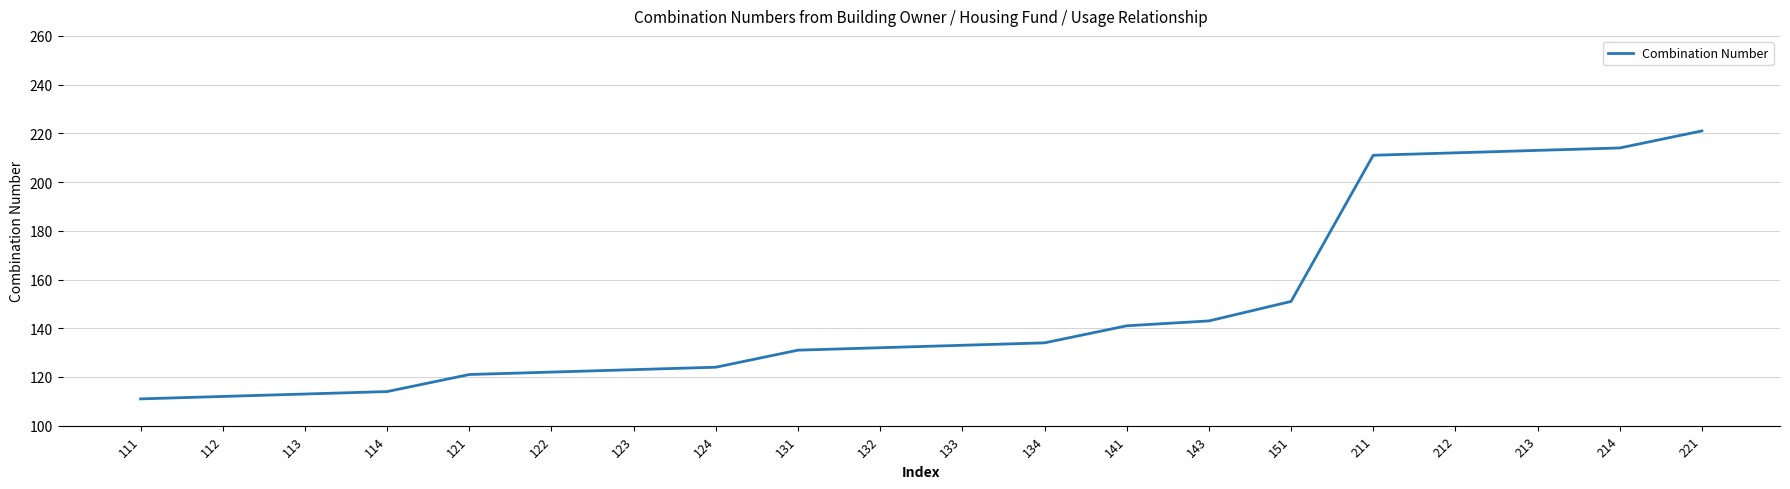

Which label corresponds to the largest value in the chart?

221